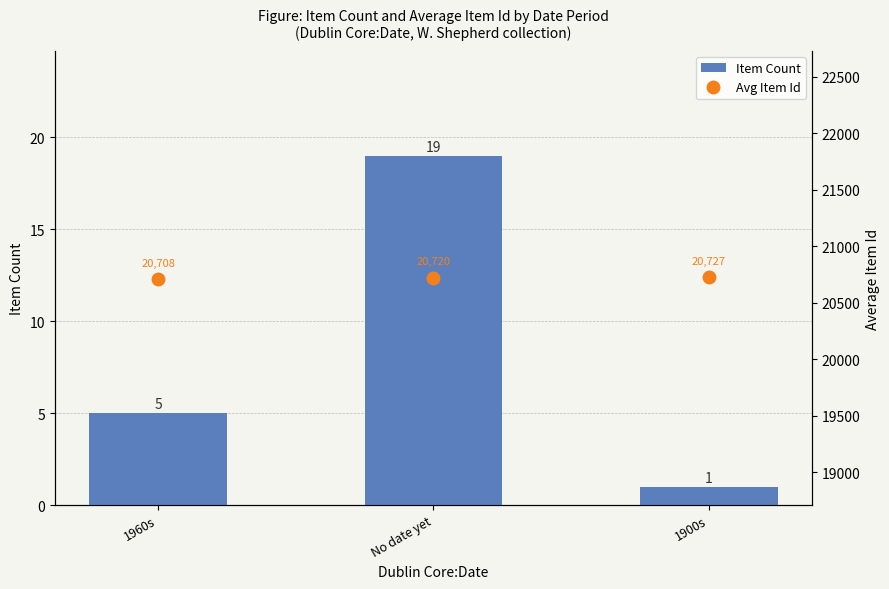

Is it true that Avg Item Id equals 20708.0 at 1960s?

True